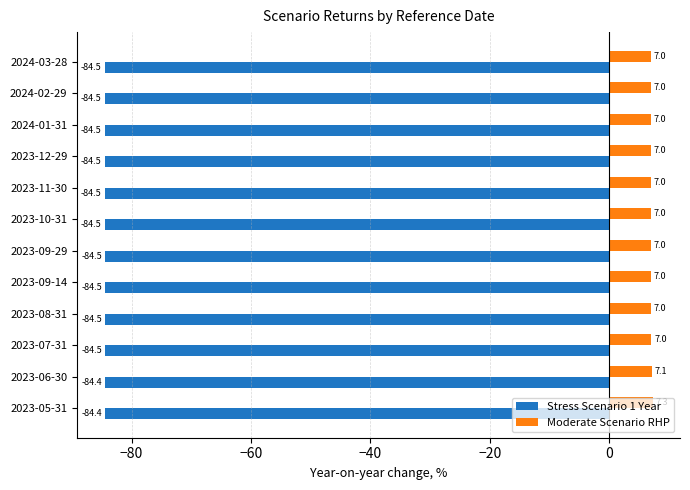

The Moderate Scenario RHP series shows 11.7 at 2024-03-28. True or false?

False